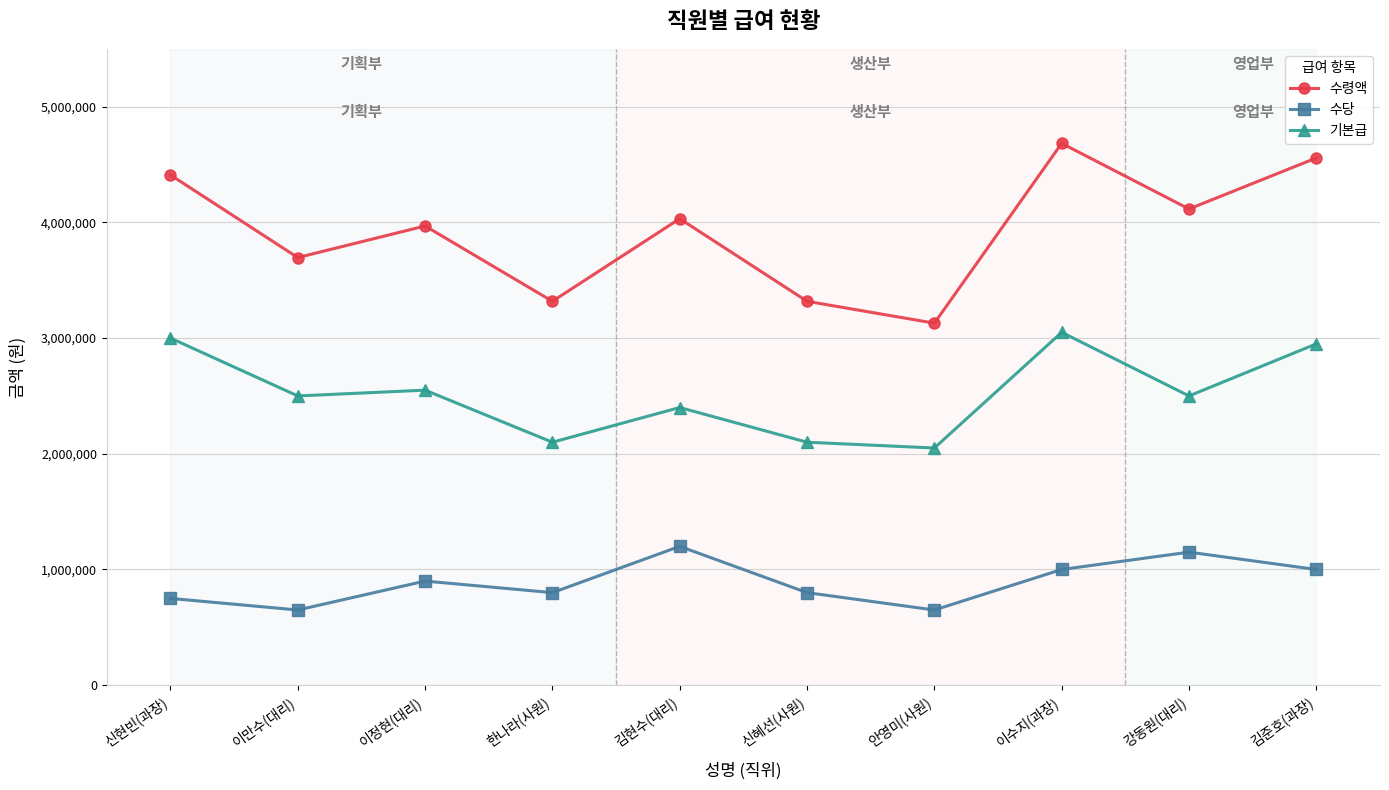

Which category has the lowest value in the 수령액 series?

안영미(사원)